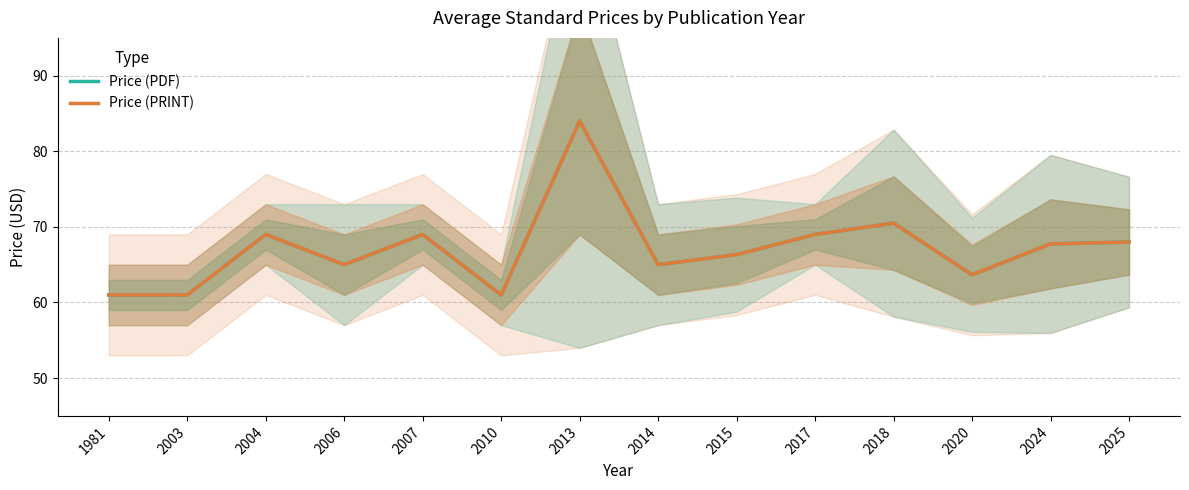

At how many categories does at least one series exceed 63?

11